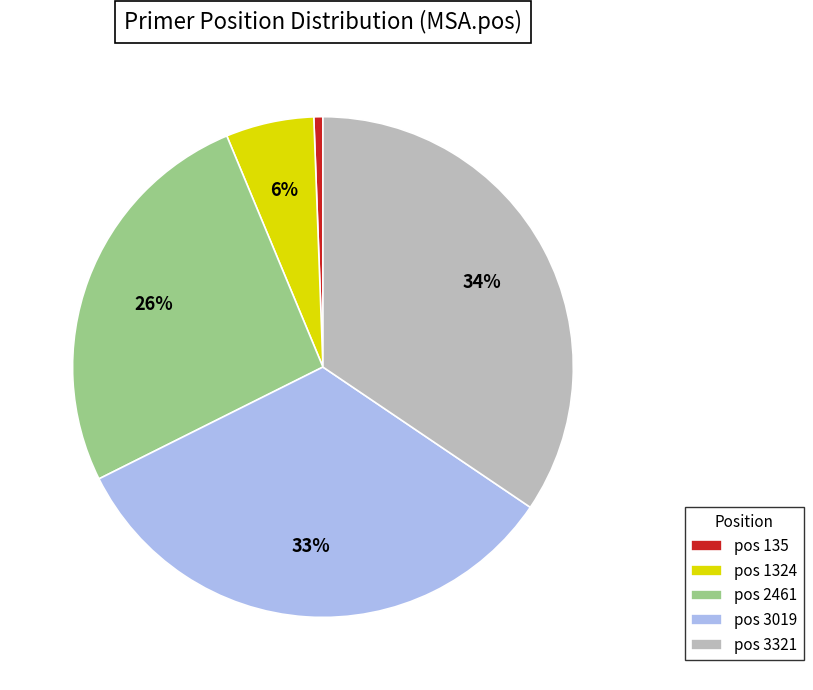

Is there a majority slice in this chart?

No